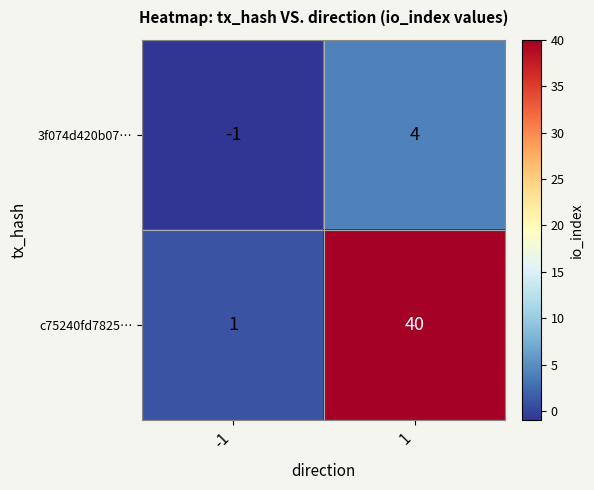

Is it true that 3f074d420b07… equals -1 at -1?

True